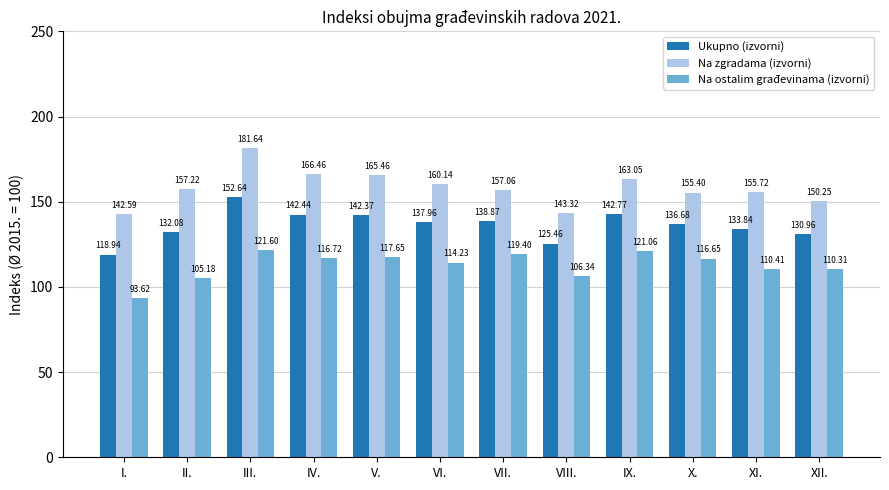

What is the label of the 10th bar from the left?

X.